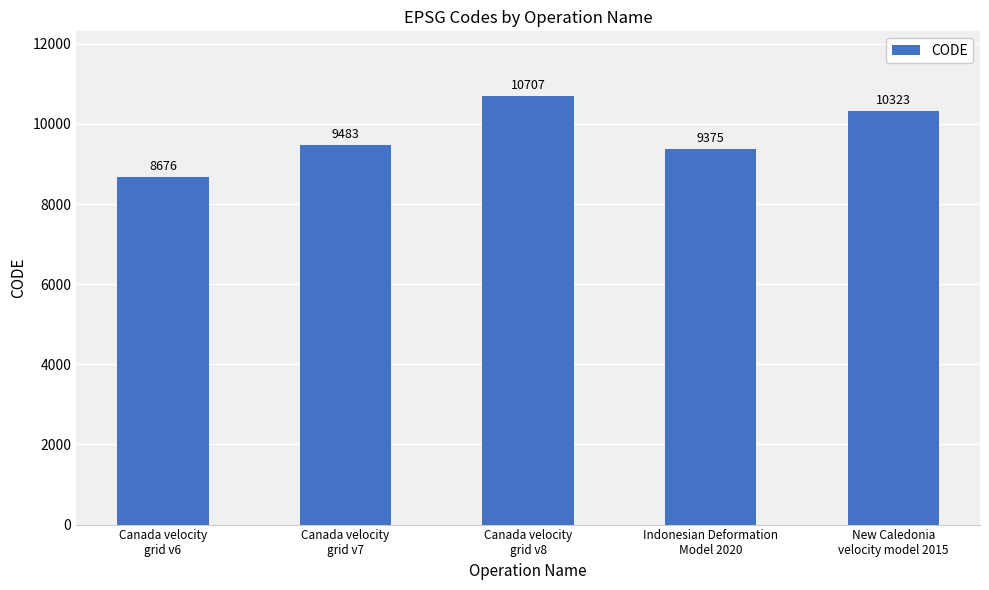

What is the label of the 5th bar from the right?

Canada velocity
grid v6